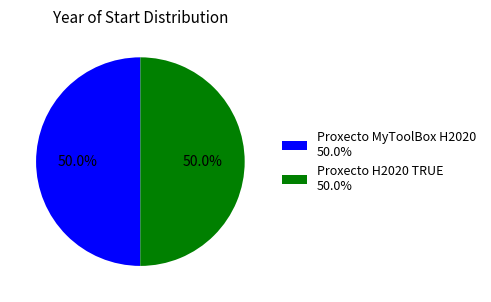

What portion of the pie excludes Proxecto H2020 TRUE 50.0%?

50.0%